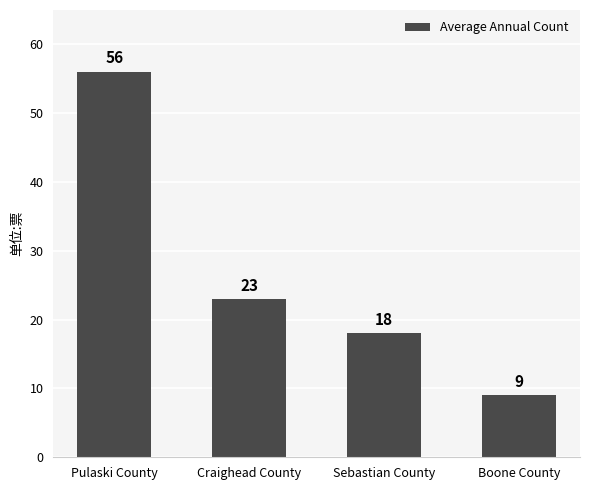

At which category does the chart reach its minimum across all series?

Boone County